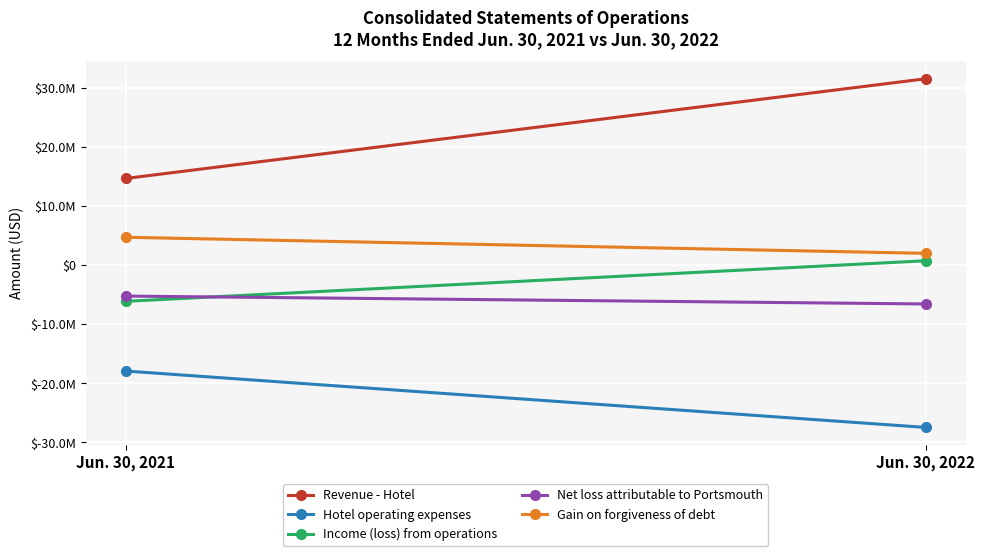

What is the highest value of the Income (loss) from operations series?

744000